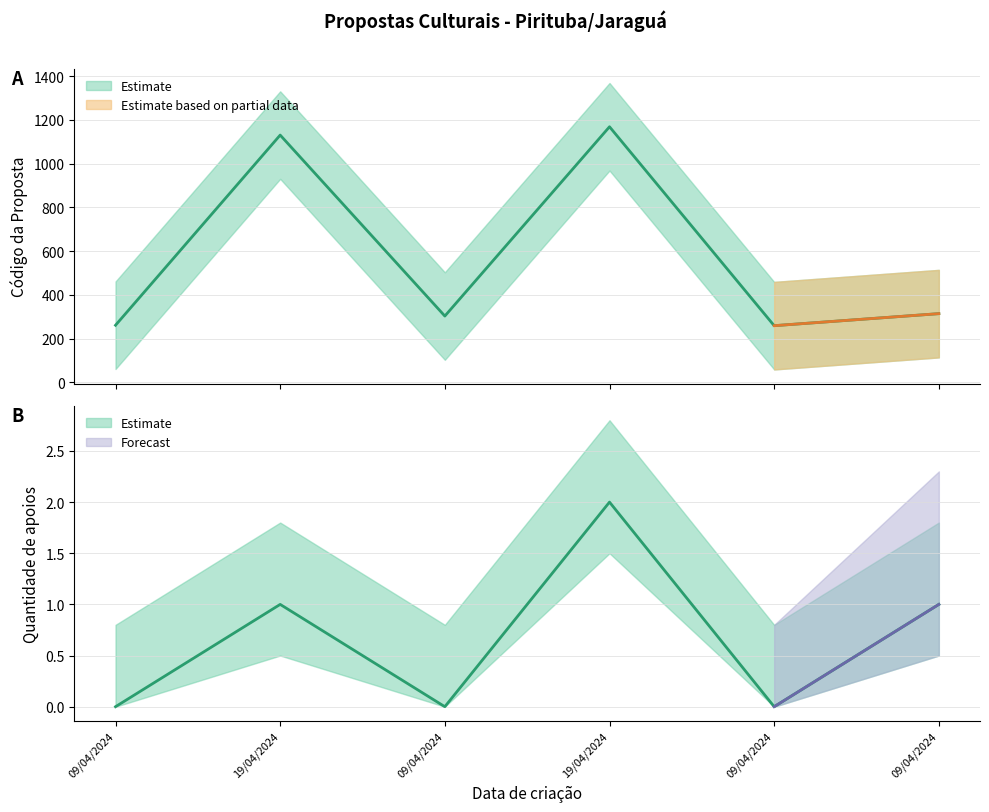

At which label does Código reach its peak?

19/04/2024